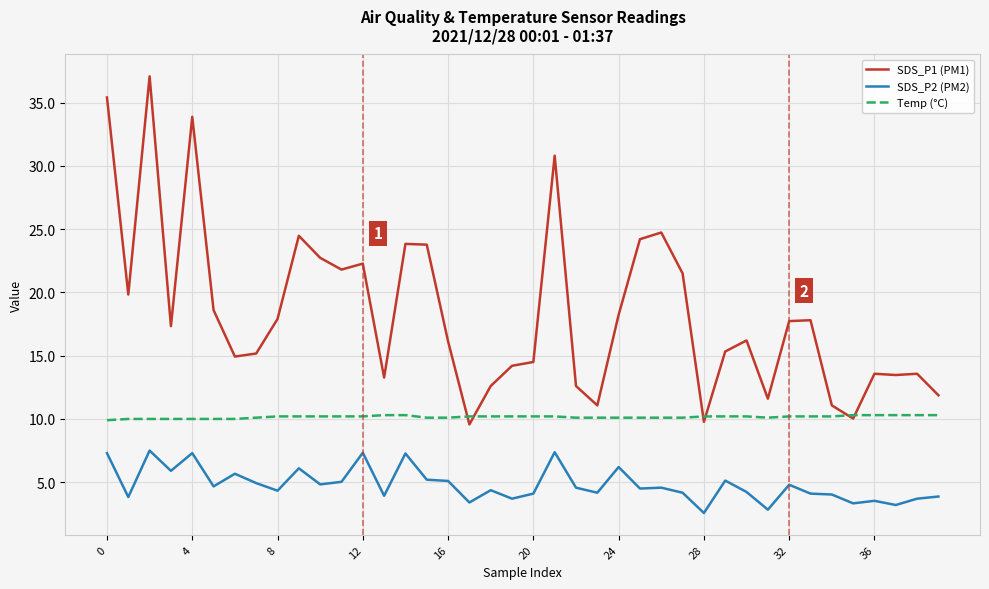

Does the chart have visible grid lines?

Yes